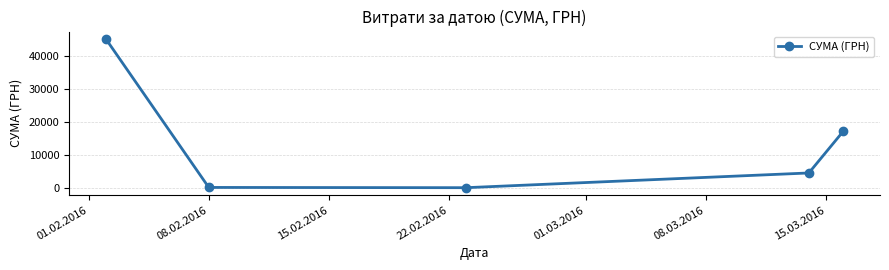

What is the difference between the maximum and second lowest values?

45112.0